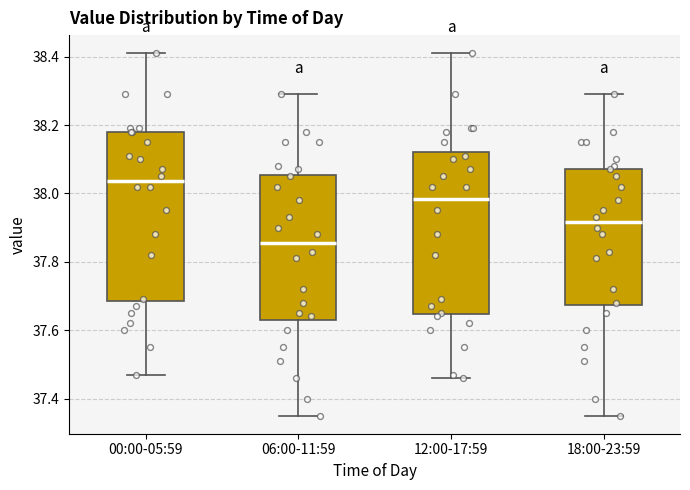

Which box has the lowest median line?

06:00-11:59